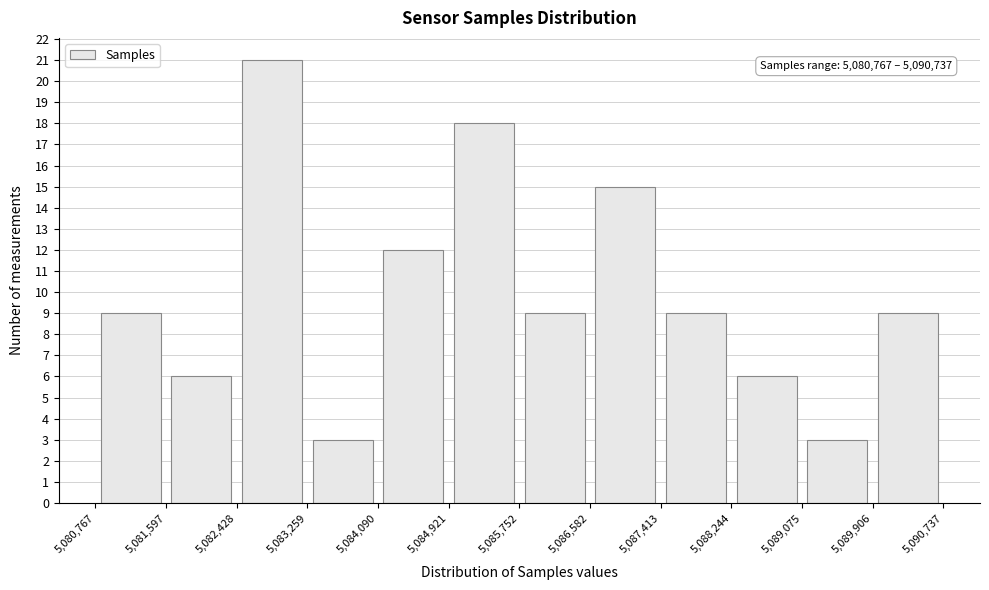

Which range on the x-axis has the tallest bar?

5,082,428 to 5,083,259